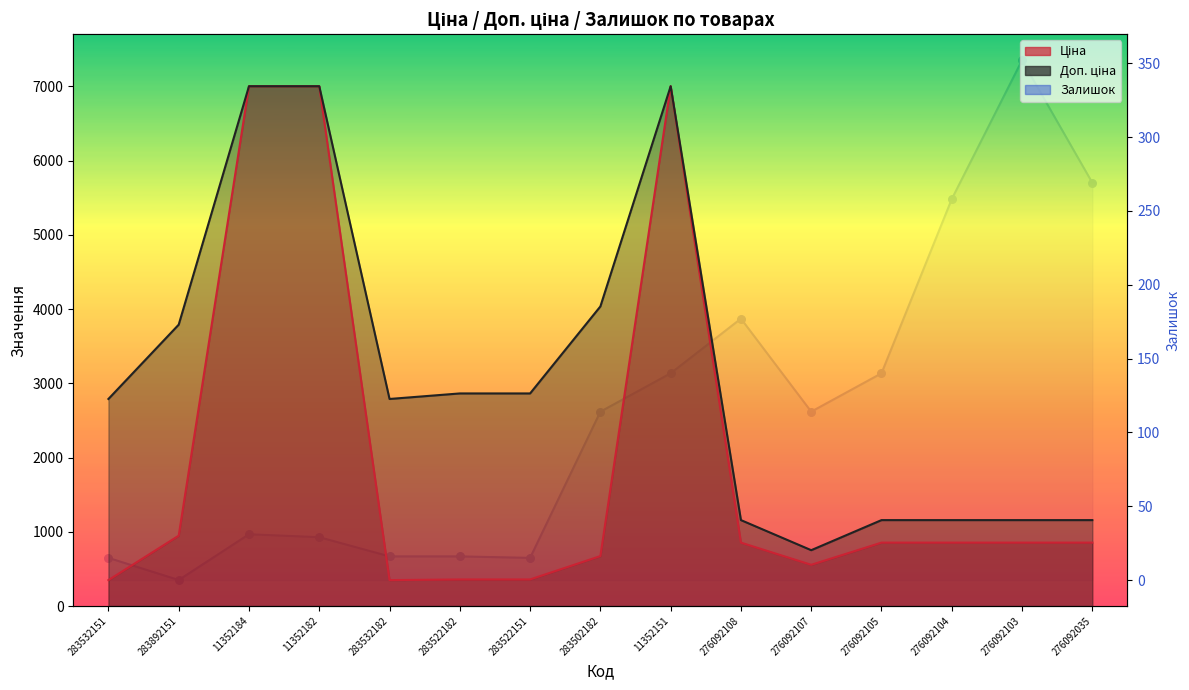

What is the change in value from 276092108 to 276092035?

+92